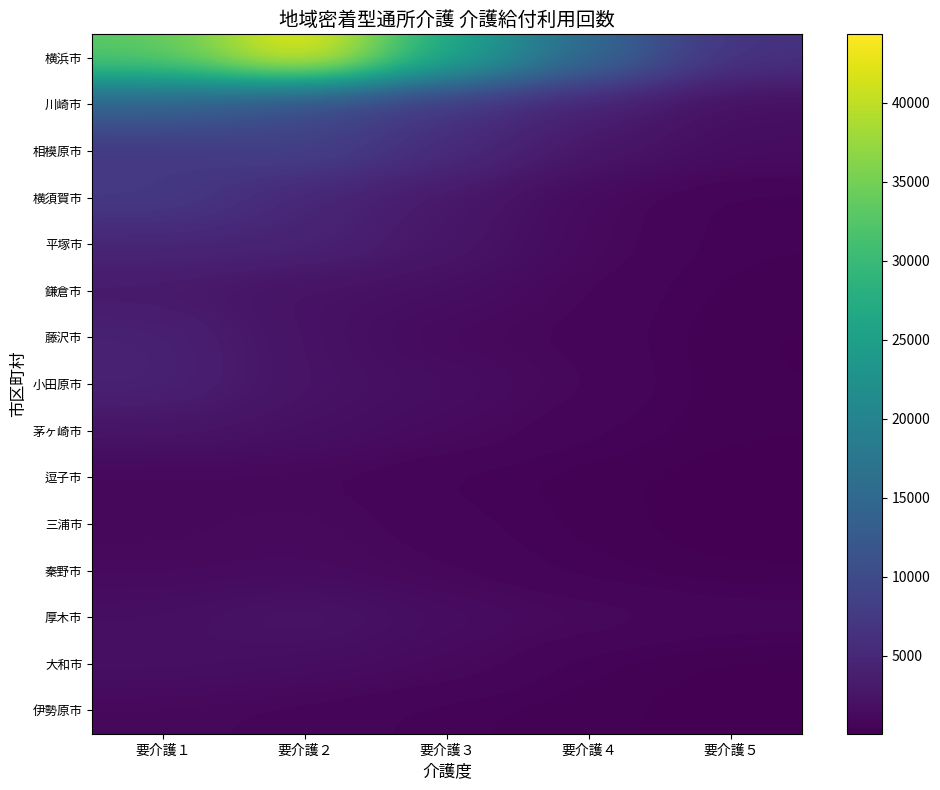

Which has a higher value, 要介護１ or 要介護３?

要介護１